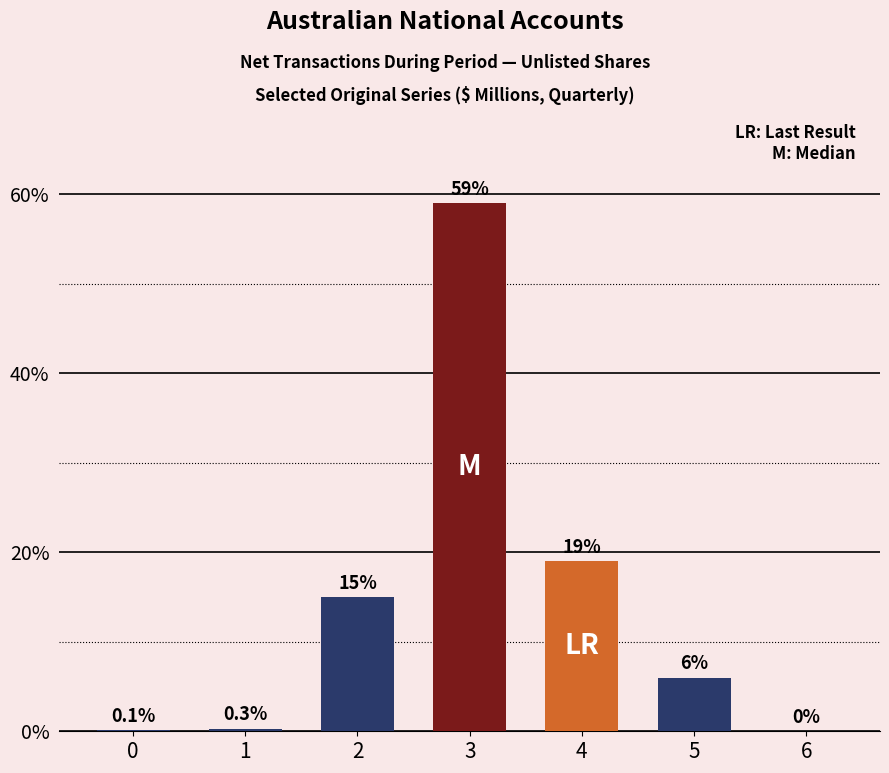

At which label is the value closest to 29?

4